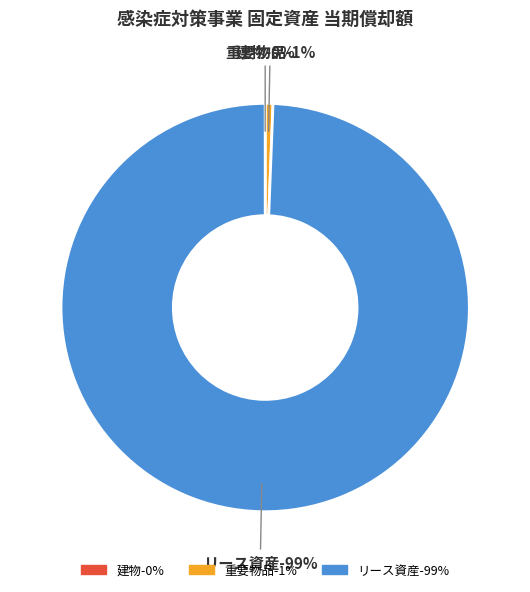

What is the smallest slice in the pie chart?

建物